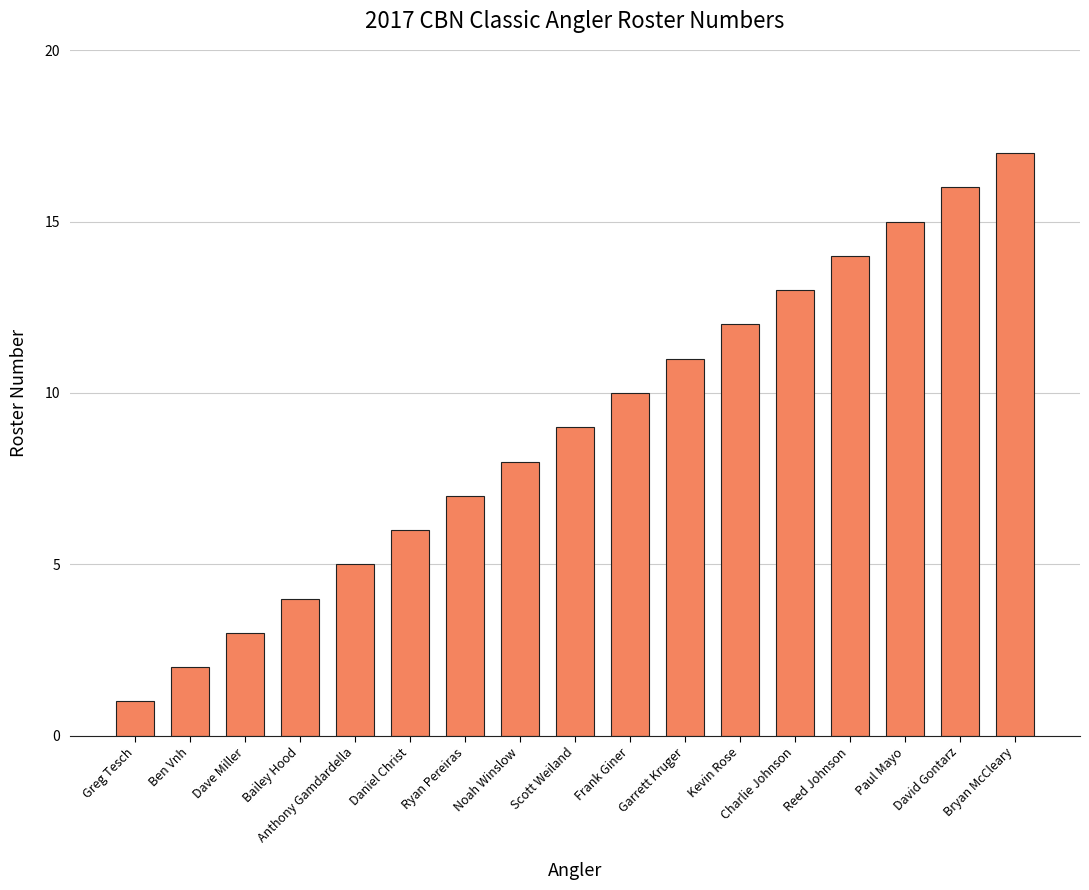

The chart shows a value of 17 at Bryan McCleary. True or false?

True